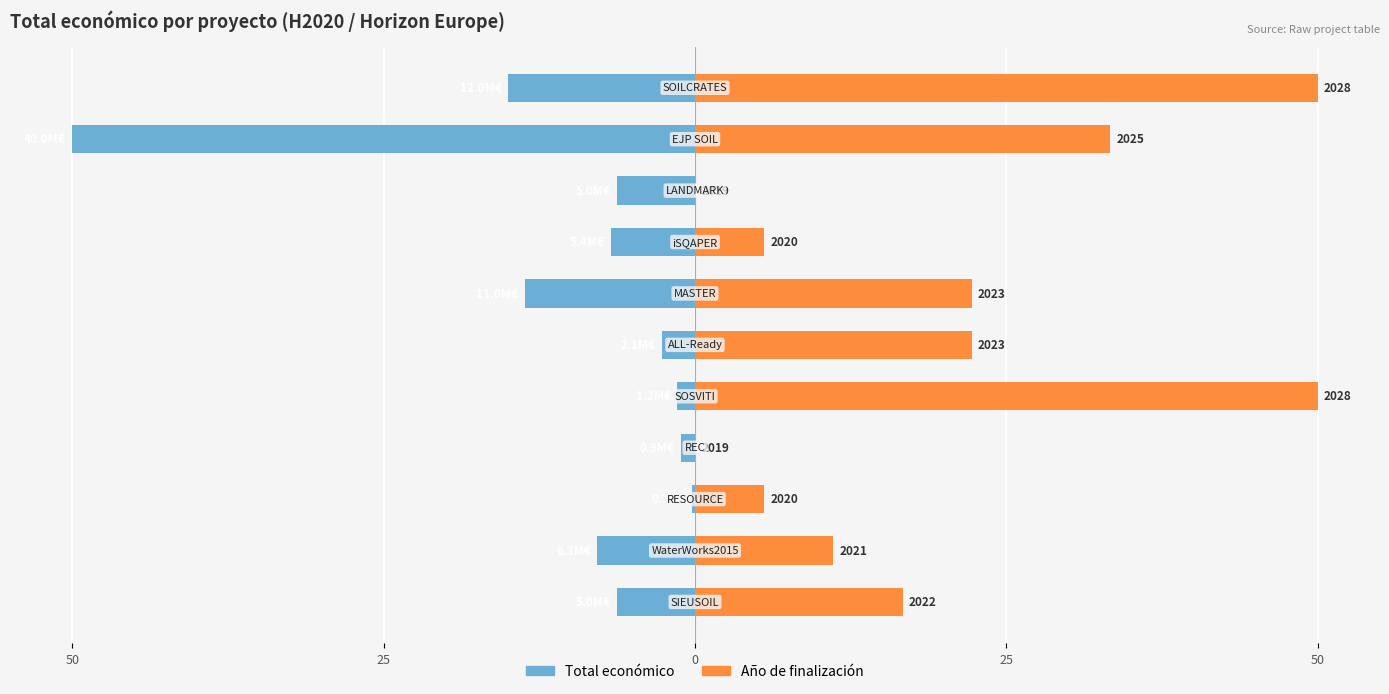

What is the highest value of the Año de finalización series?

50.0